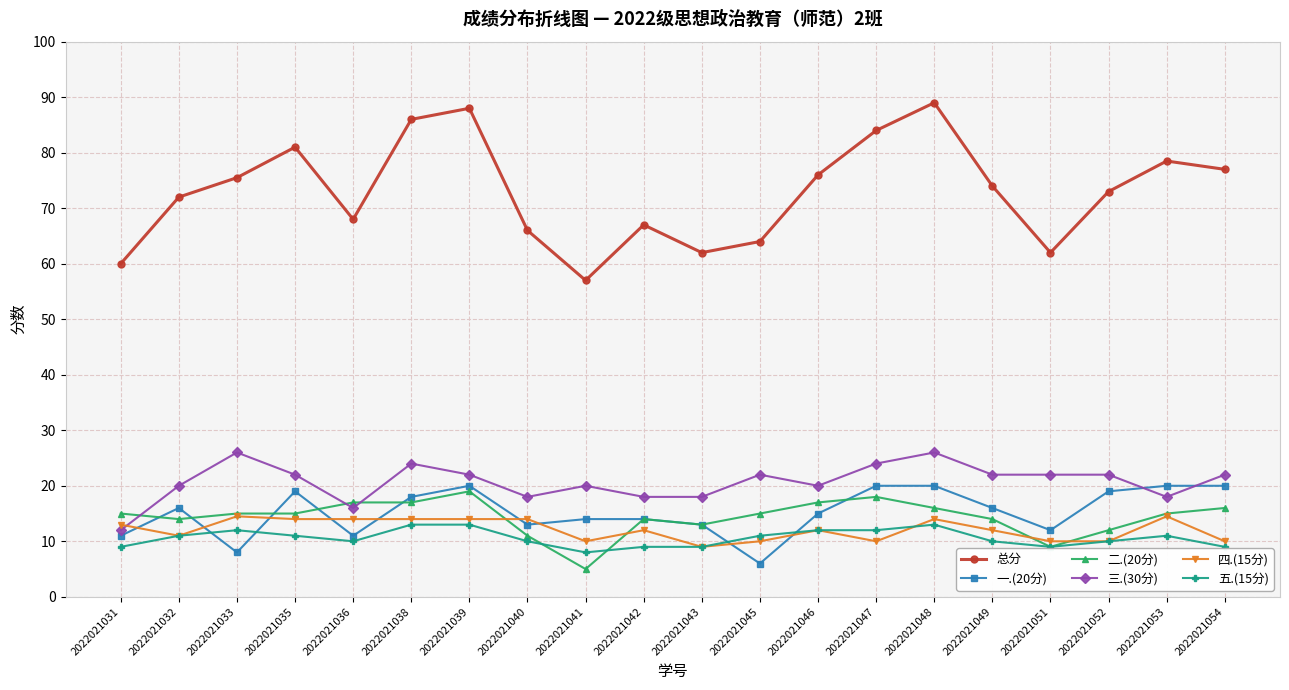

What is the minimum value shown in the chart?

5.0